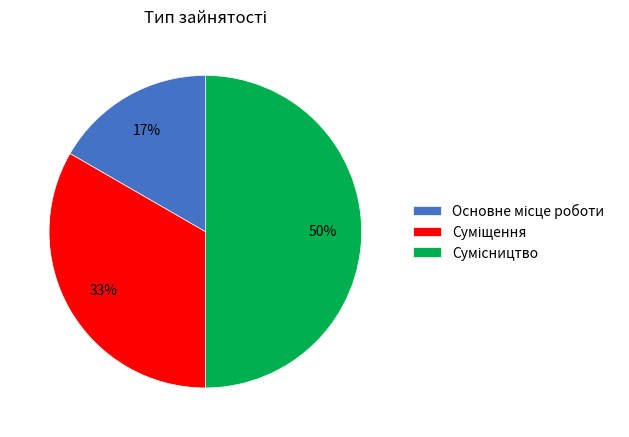

To the nearest percent, what is the difference between the largest and smallest slice percentages?

33%